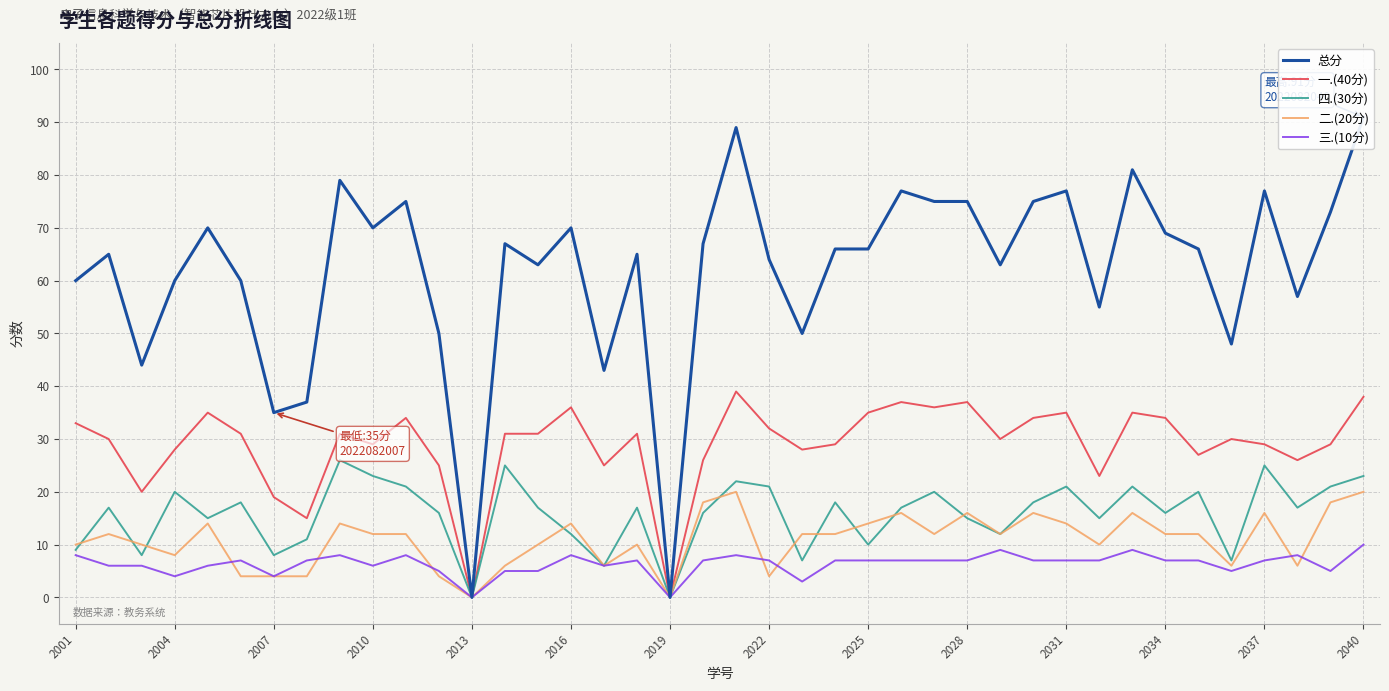

After their last crossing, which series has the higher values: 四.(30分) or 二.(20分)?

二.(20分)